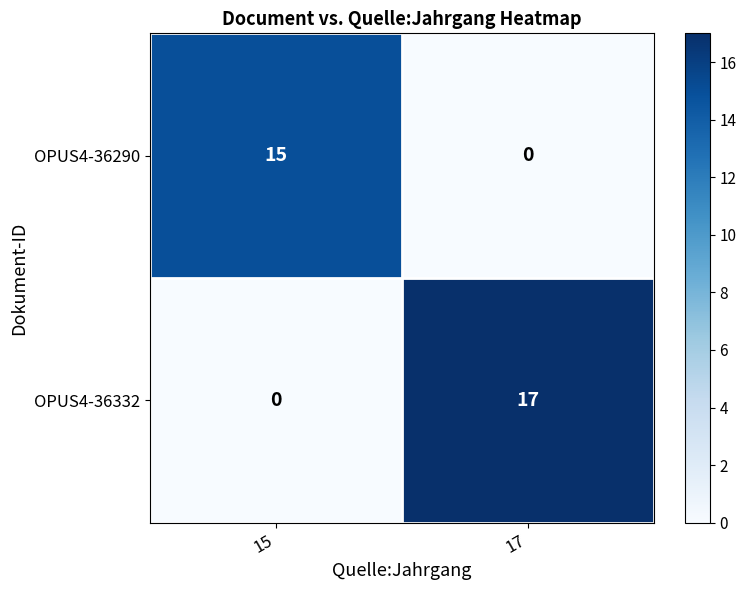

Reading right to left, what are all the values shown in this chart?

OPUS4-36290: 0	15
OPUS4-36332: 17	0